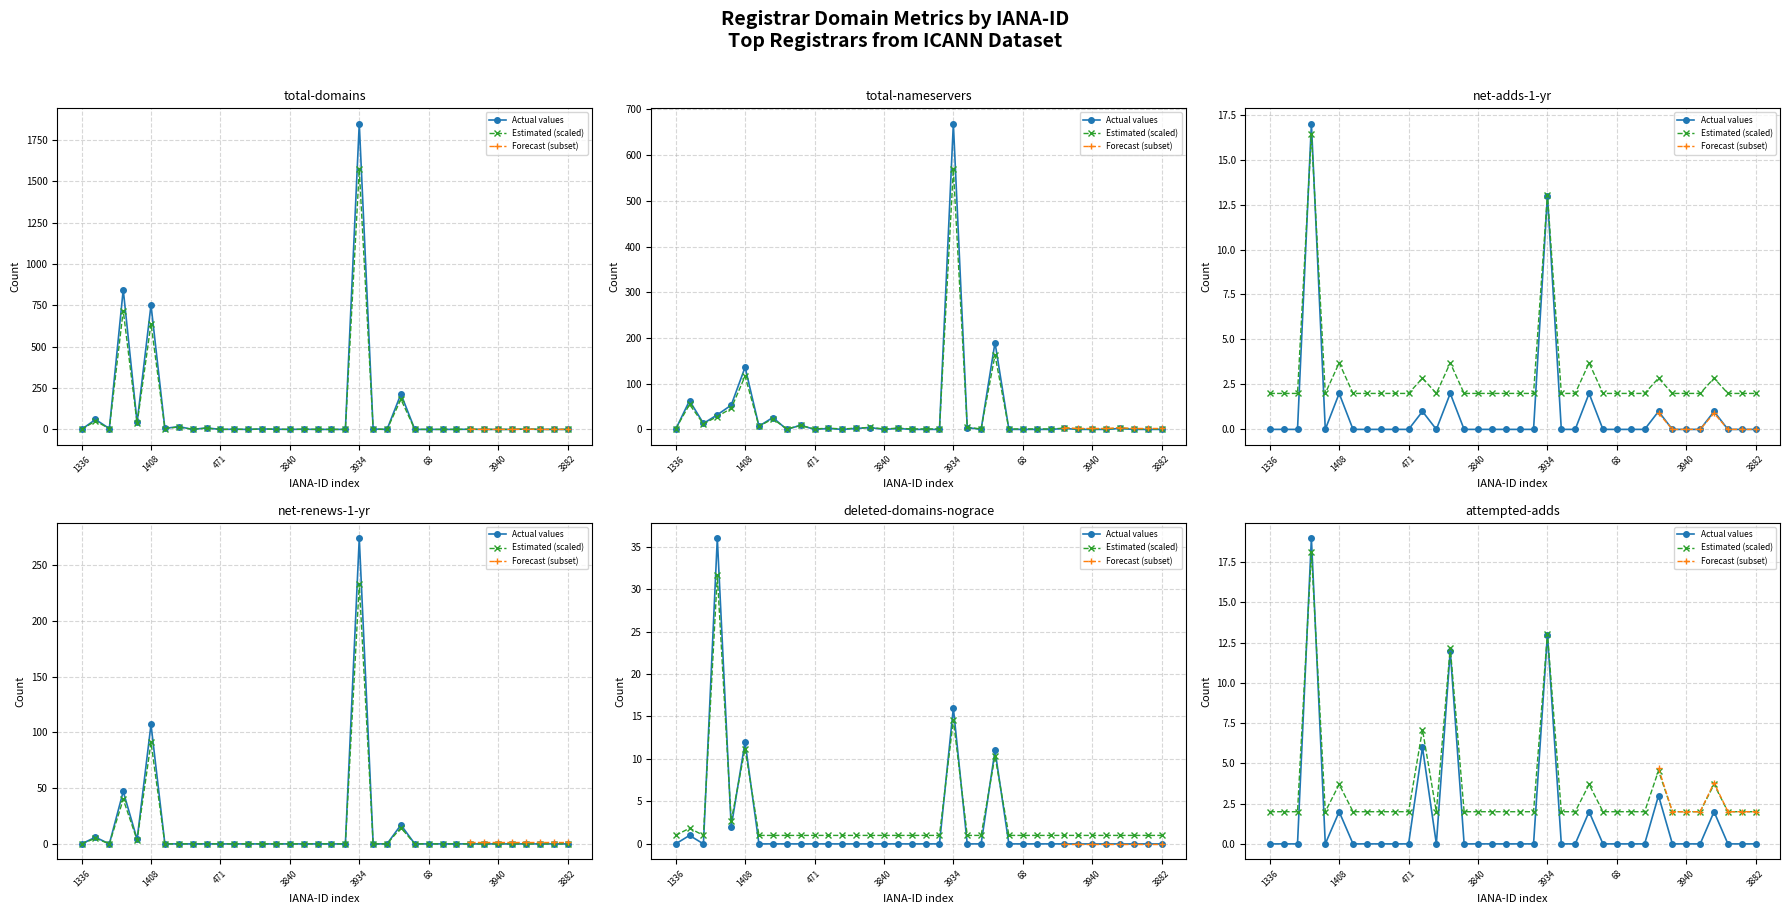

What is the sum of all net-renews-1-yr values?

455.0